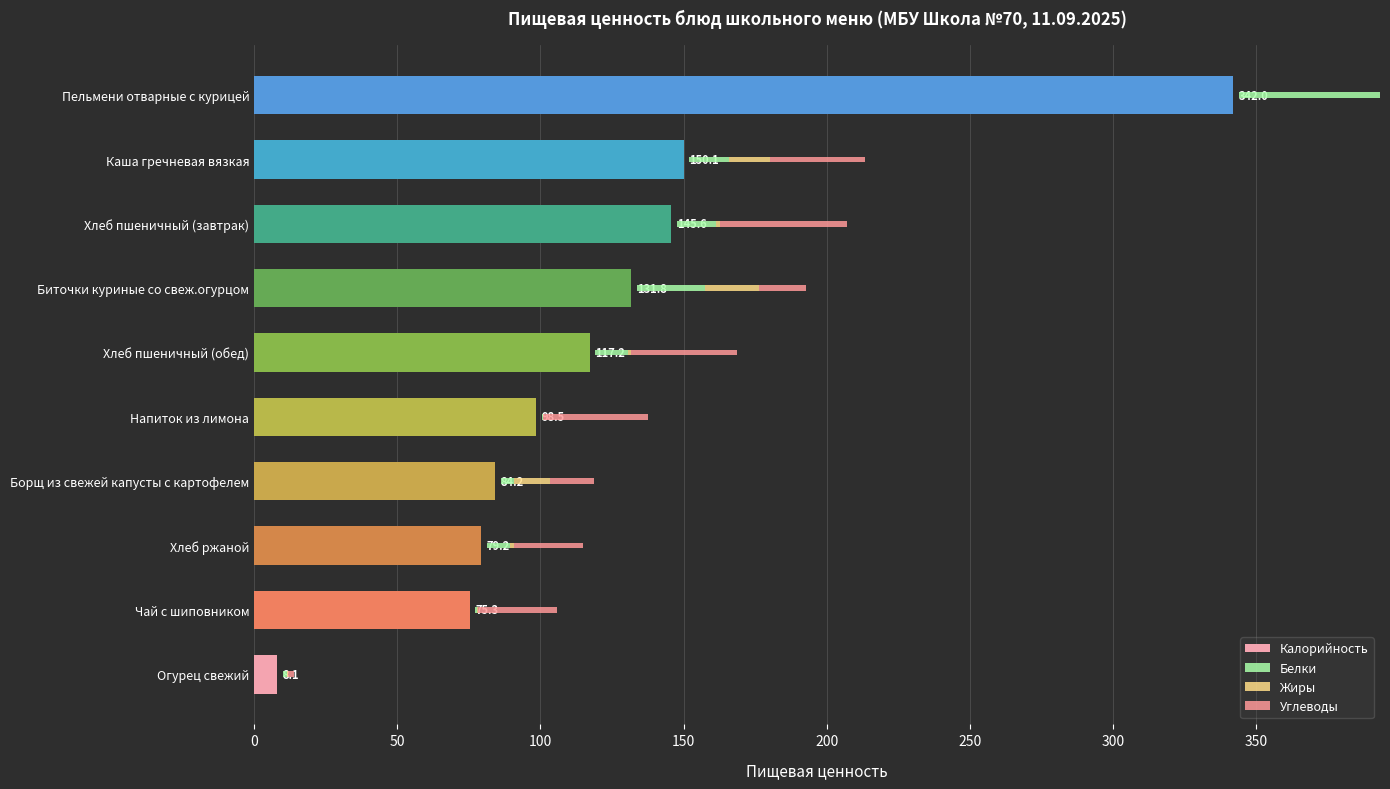

Between Борщ из свежей капусты с картофелем and Каша гречневая вязкая, which is larger?

Каша гречневая вязкая